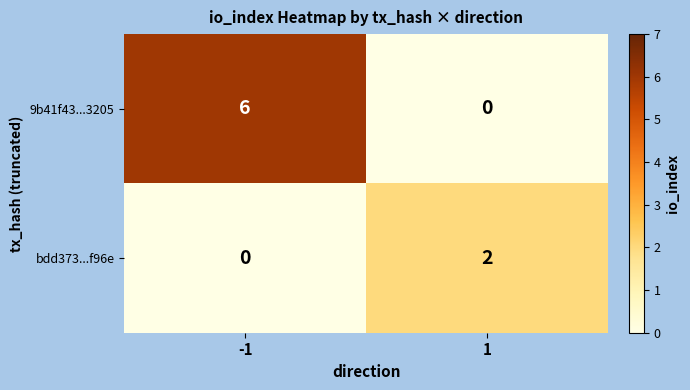

What is the sum of all 9b41f43...3205 values?

6